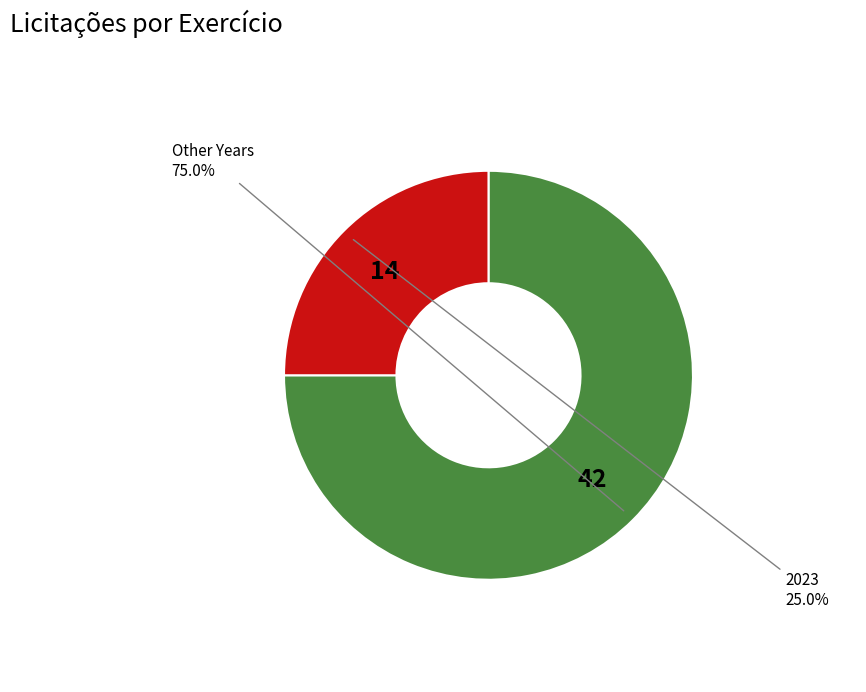

Does any single category account for the majority?

Yes